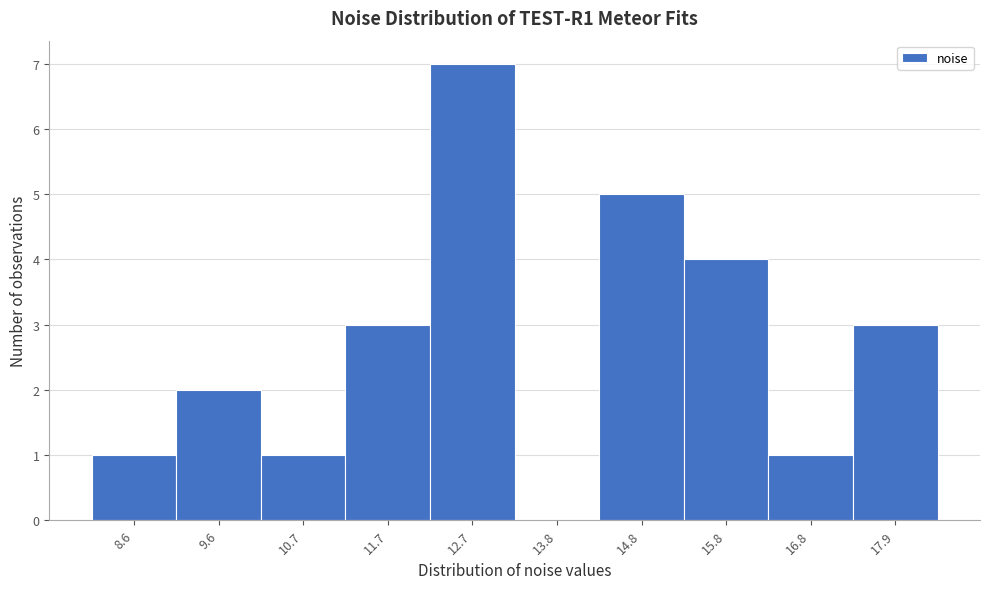

Reading left to right, list every bar in this chart as the range it spans on the x-axis followed by its height. Neither the bar edges nor the heights are printed on the chart, so give them approximately, as read against the axes.

8.2 to 9.2: 1
9.2 to 10.2: 2
10.2 to 11.2: 1
11.2 to 12.2: 3
12.2 to 13.2: 7
13.2 to 14.2: 0
14.2 to 15.4: 5
15.4 to 16.4: 4
16.4 to 17.4: 1
17.4 to 18.4: 3